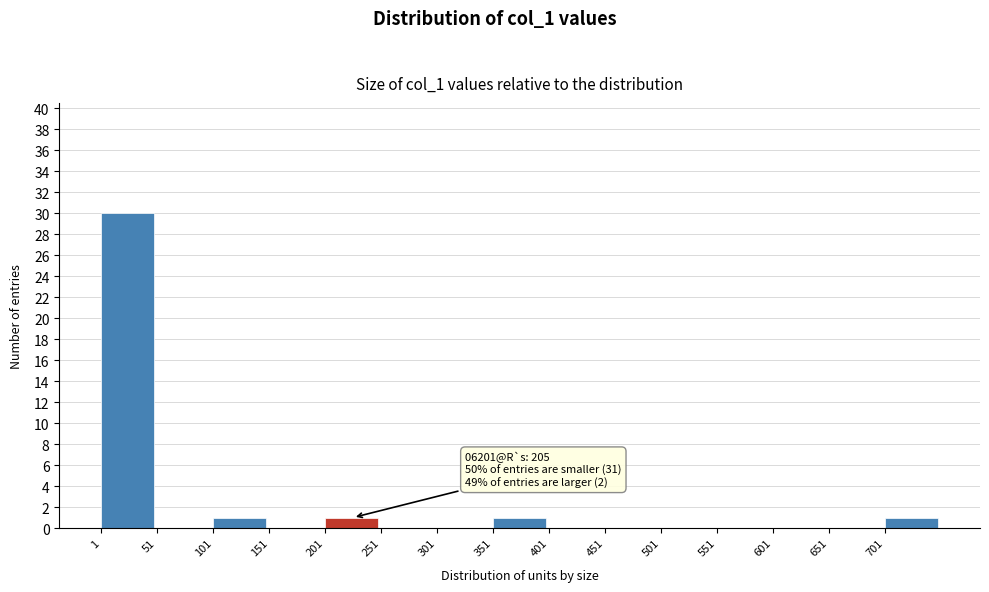

Over which range of the x-axis is the bar tallest?

1 to 51